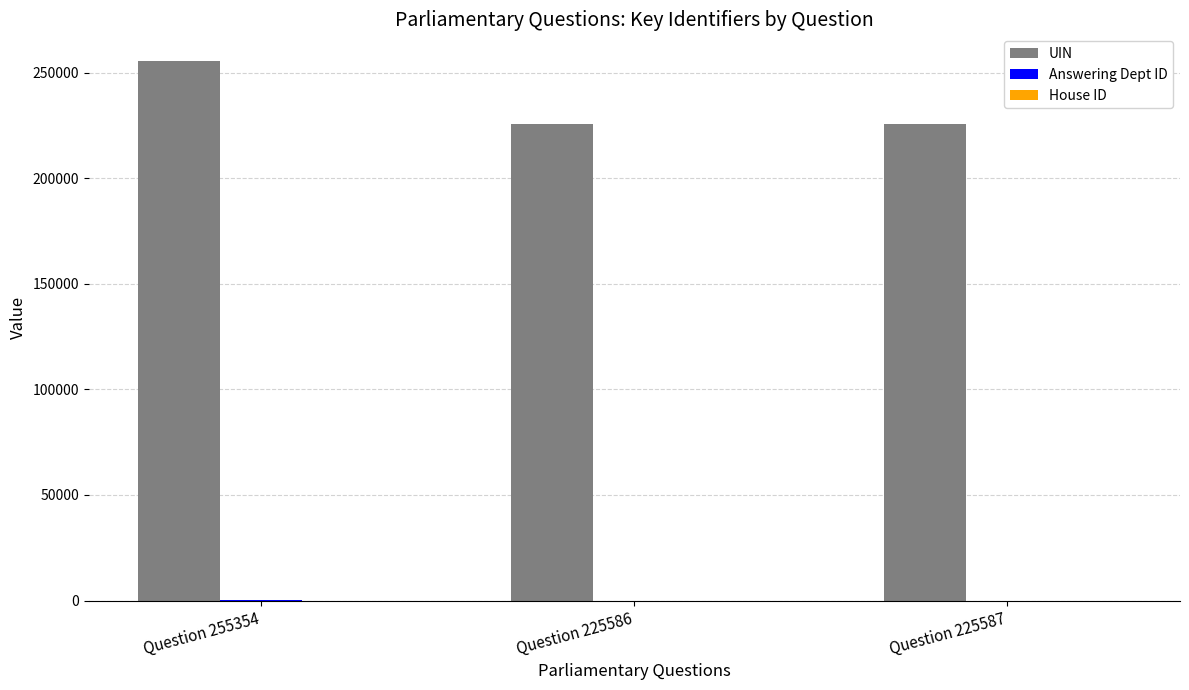

Are the bars grouped side by side (vs. stacked)?

Yes